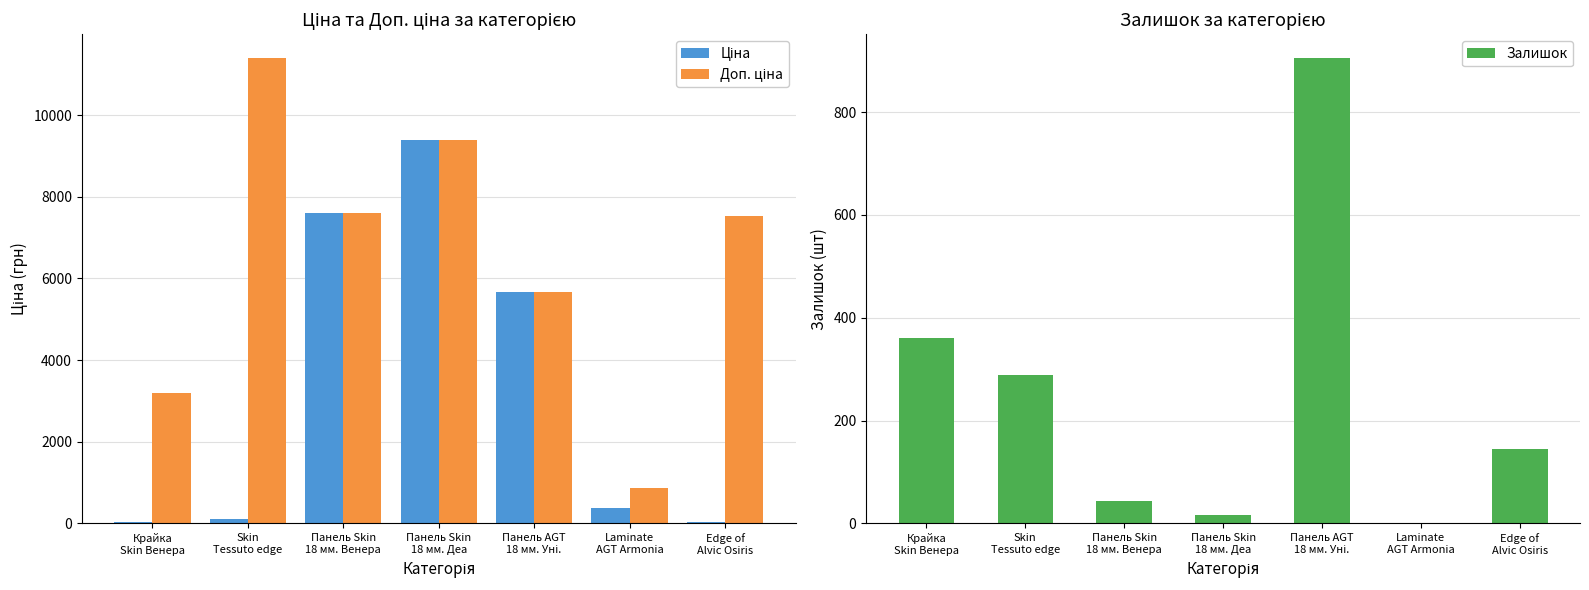

Between Крайка
Skin Венера and Панель Skin
18 мм. Венера, which series saw the biggest shift?

Ціна